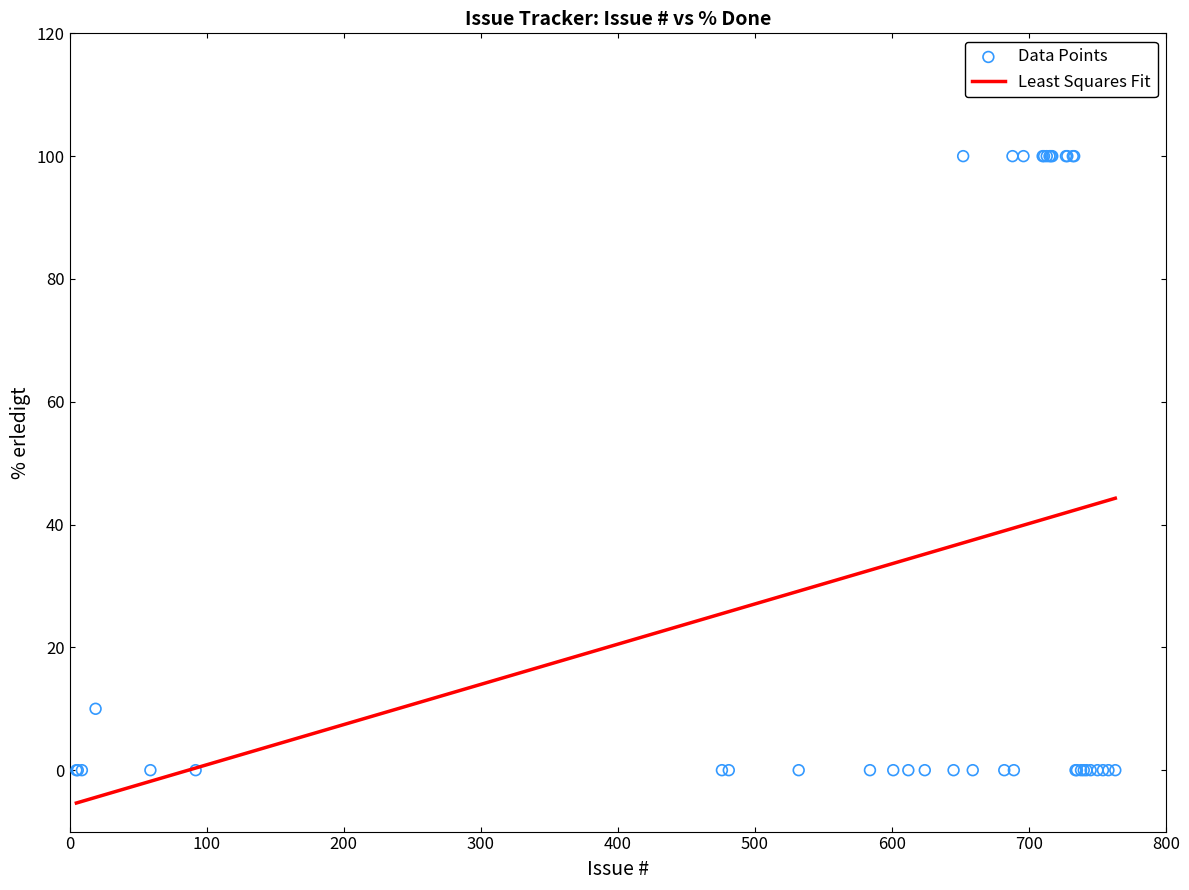

What Y value in the scatter plot is closest to 50?

10